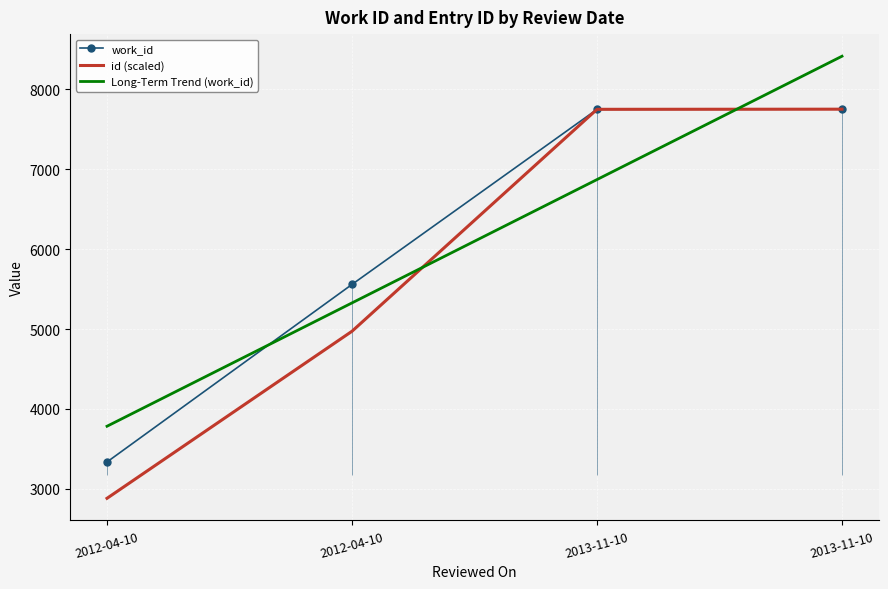

True or false: id (scaled) has a value of 4353.8 at 2013-11-10.

False